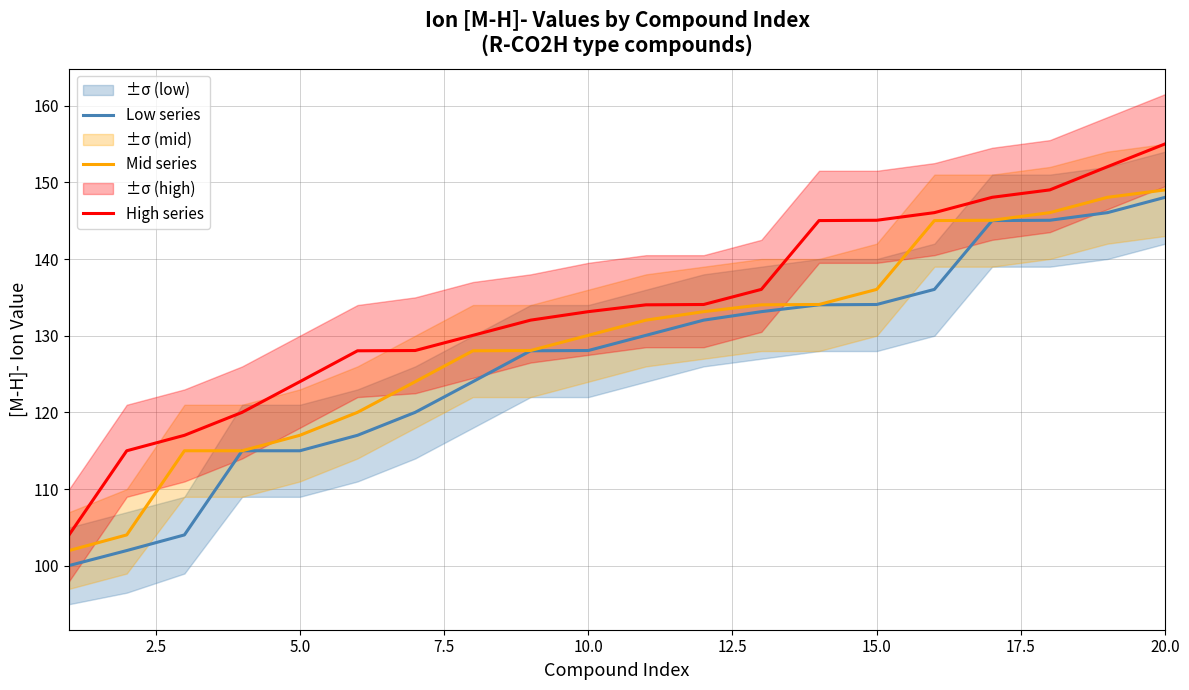

True or false: Low series and High series cross at least once.

False